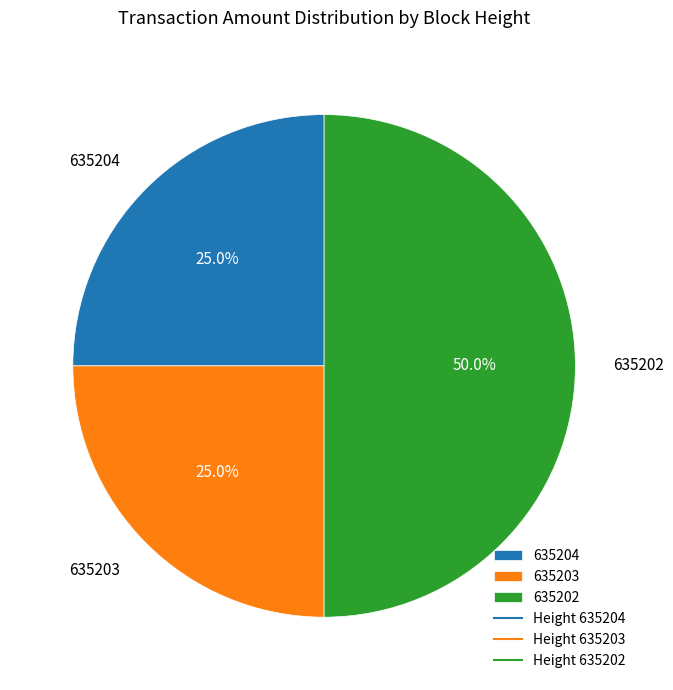

Between 635202 and 635204, which is larger?

635202